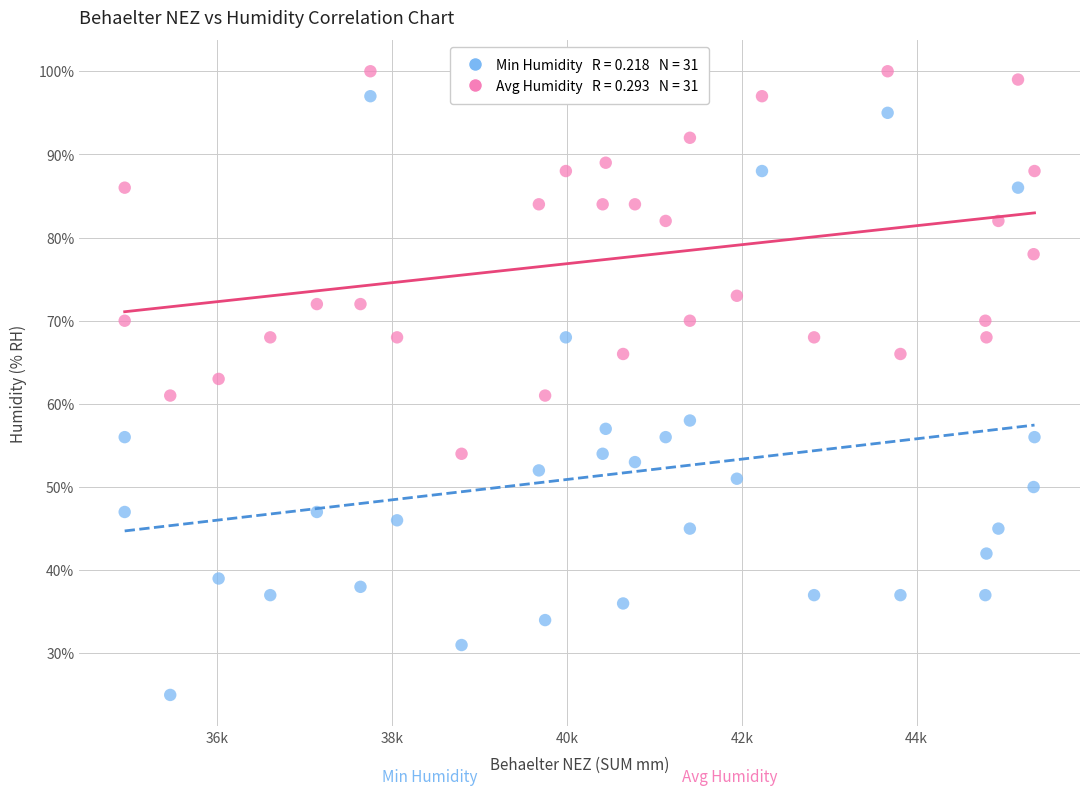

Across all data points, what is the range of Y values (max minus min)?

75